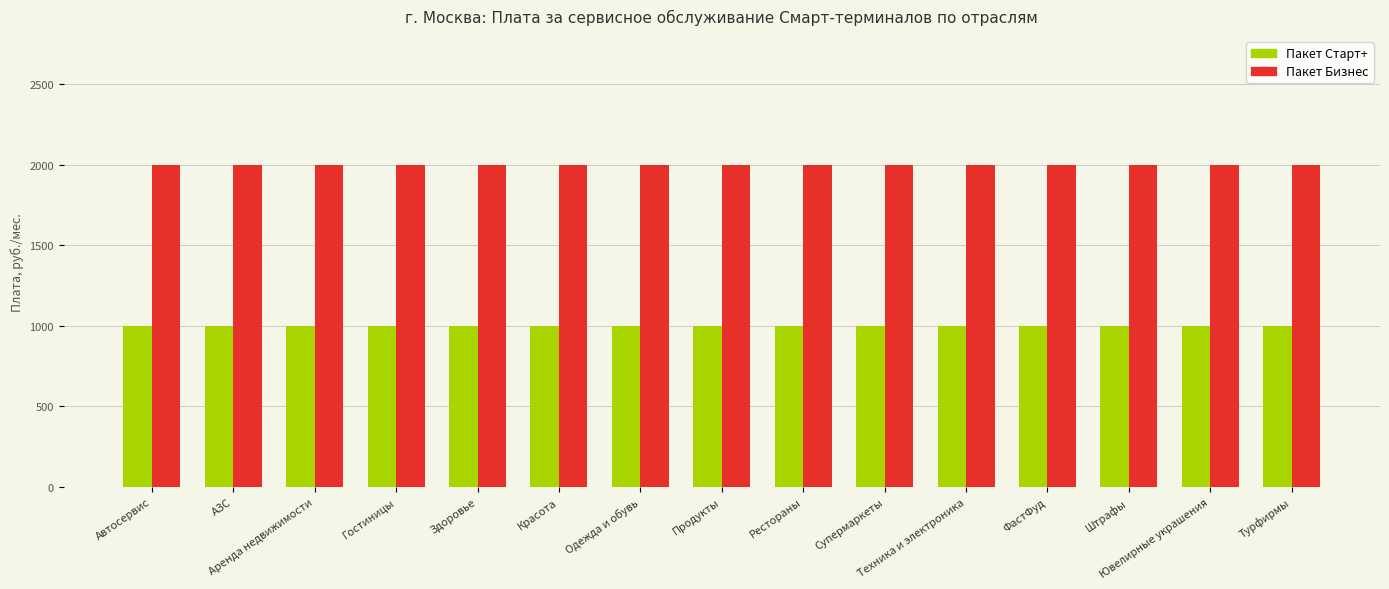

The Пакет Старт+ series shows 1000 at Техника и электроника. True or false?

True